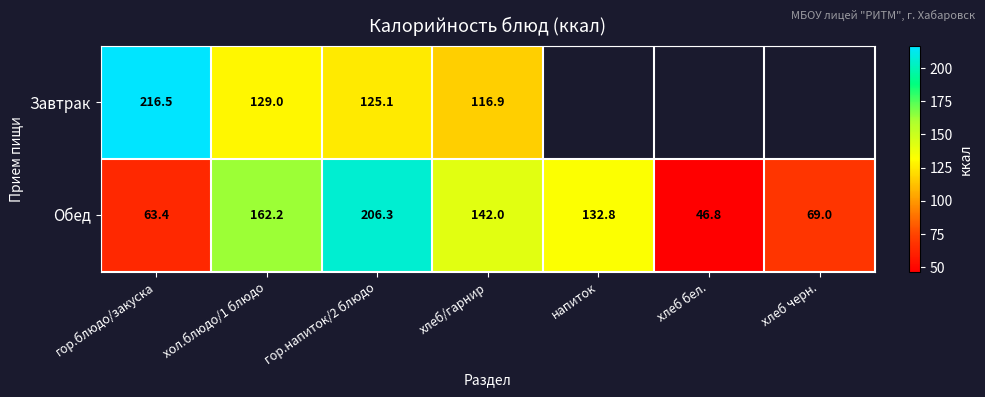

Rank the series at хол.блюдо/1 блюдо from highest to lowest value.

Обед, Завтрак